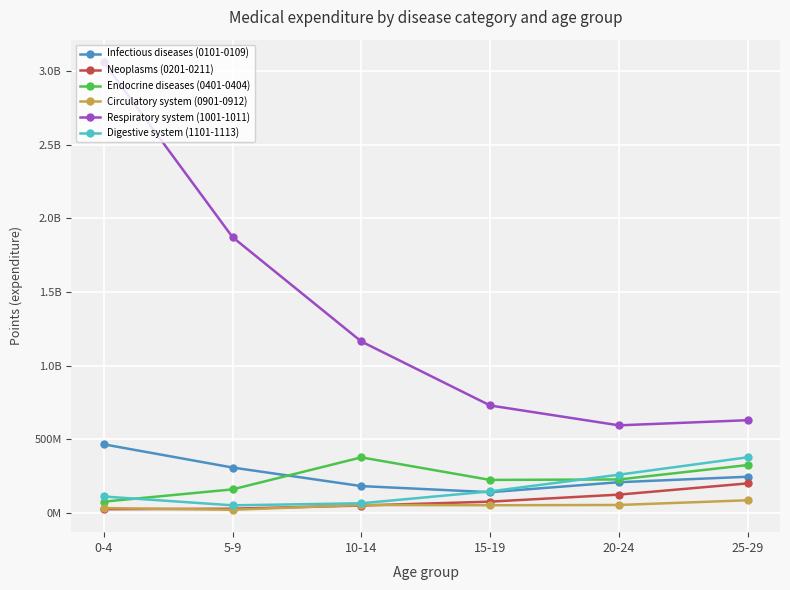

Is this an area chart (filled region under the line)?

No